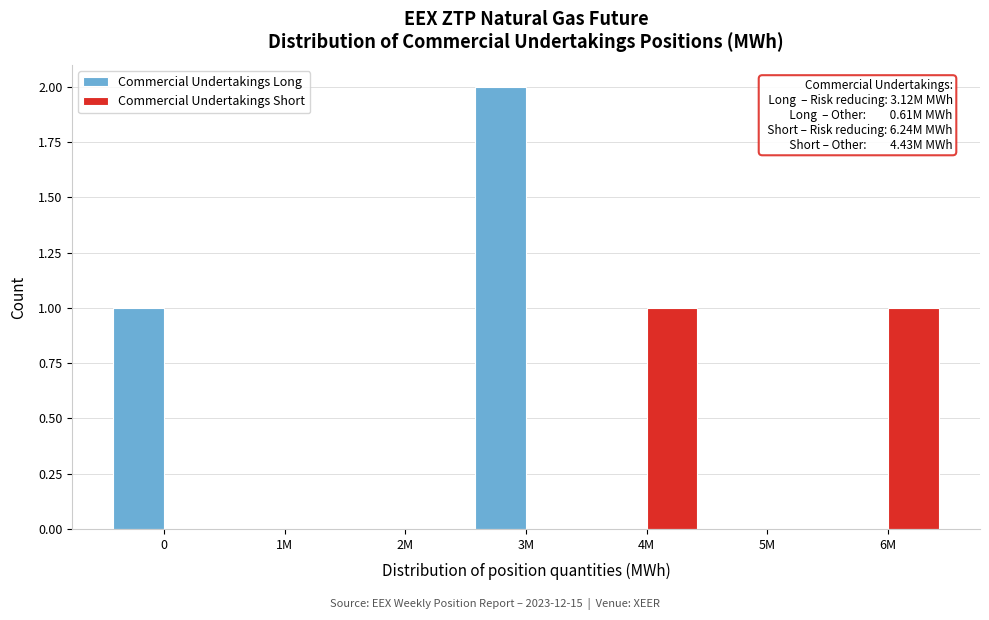

Reading right to left, transcribe all the data shown in this chart.

Commercial Undertakings Long: 6M=0	5M=0	4M=0	3M=2	2M=0	1M=0	0=1
Commercial Undertakings Short: 6M=1	5M=0	4M=1	3M=0	2M=0	1M=0	0=0